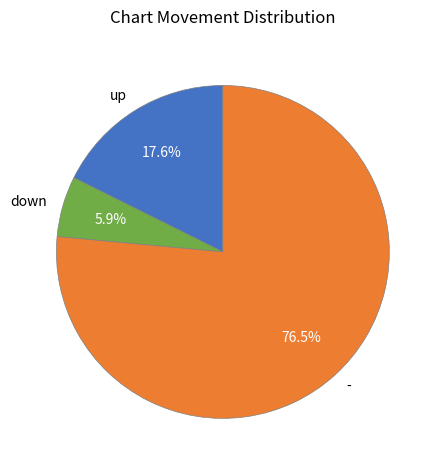

How many slices are in this pie chart?

3